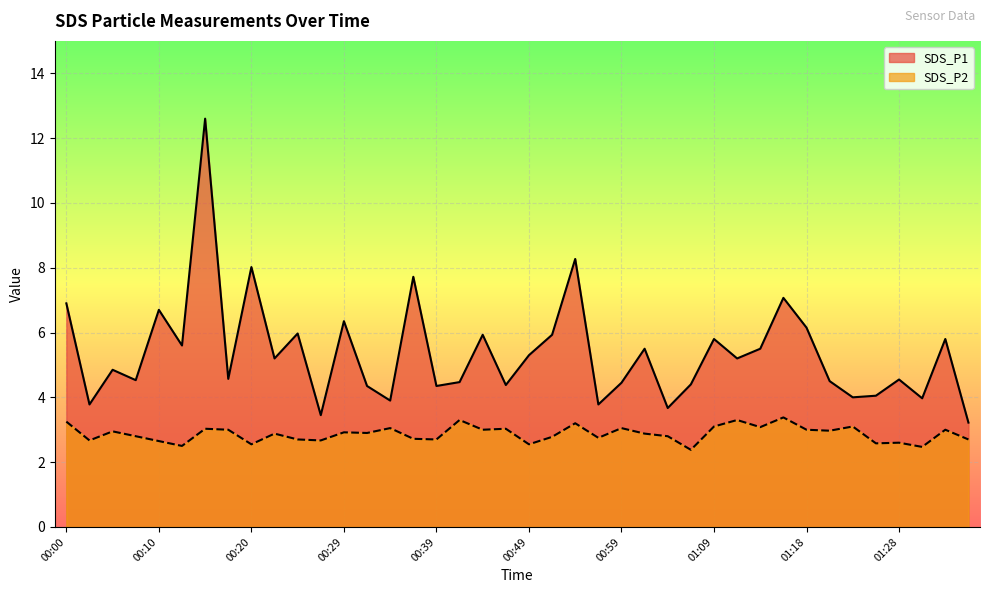

True or false: SDS_P2 has a value of 4.1 at 00:44.

False